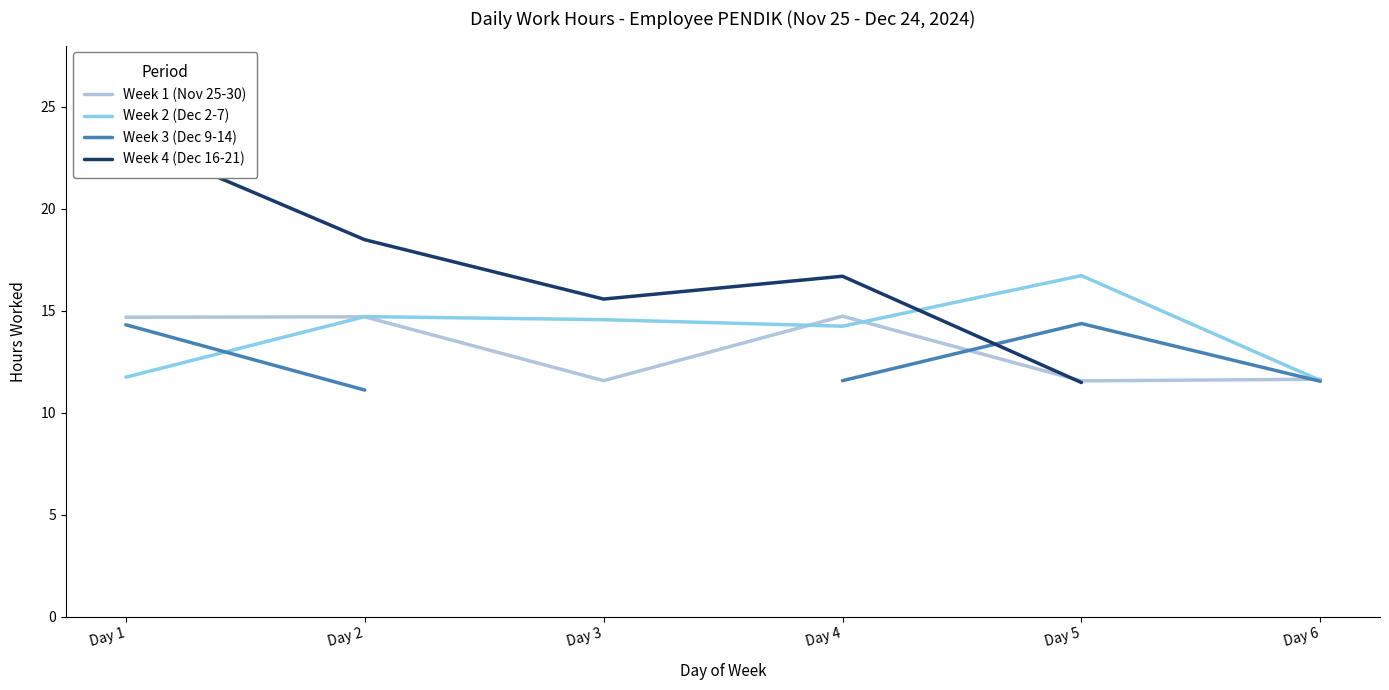

Which category has the lowest value across all series?

Day 2